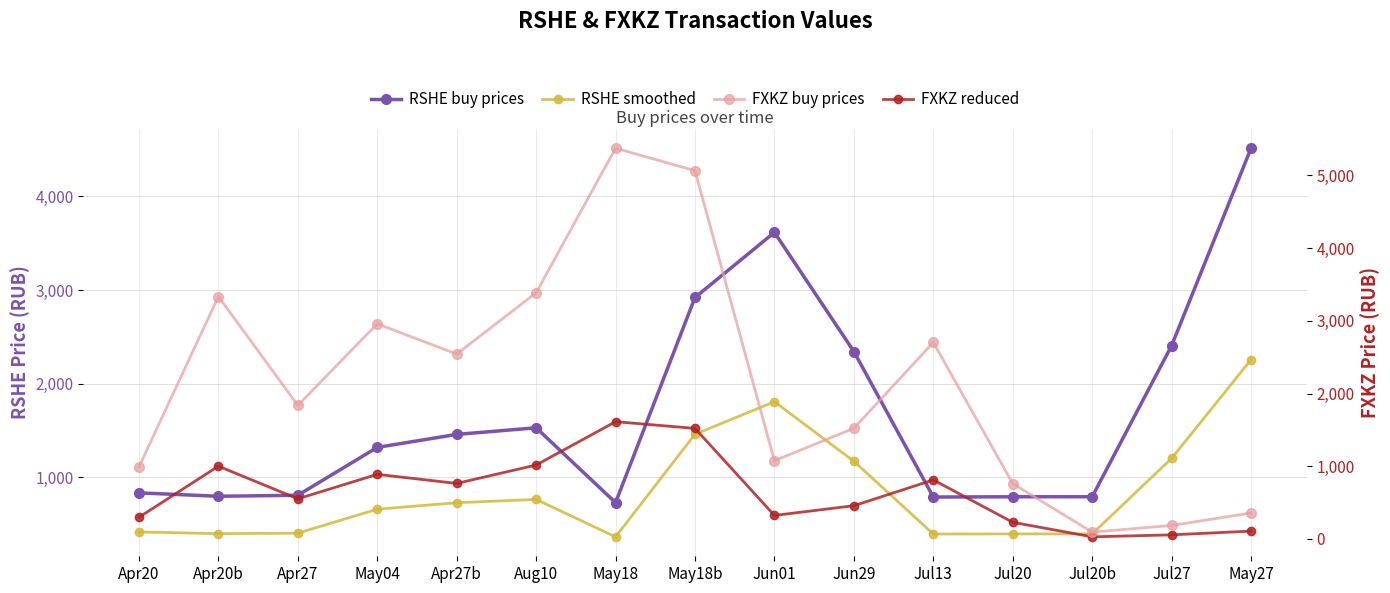

What are all the series names shown in the legend?

RSHE buy prices, RSHE smoothed, FXKZ buy prices, FXKZ reduced